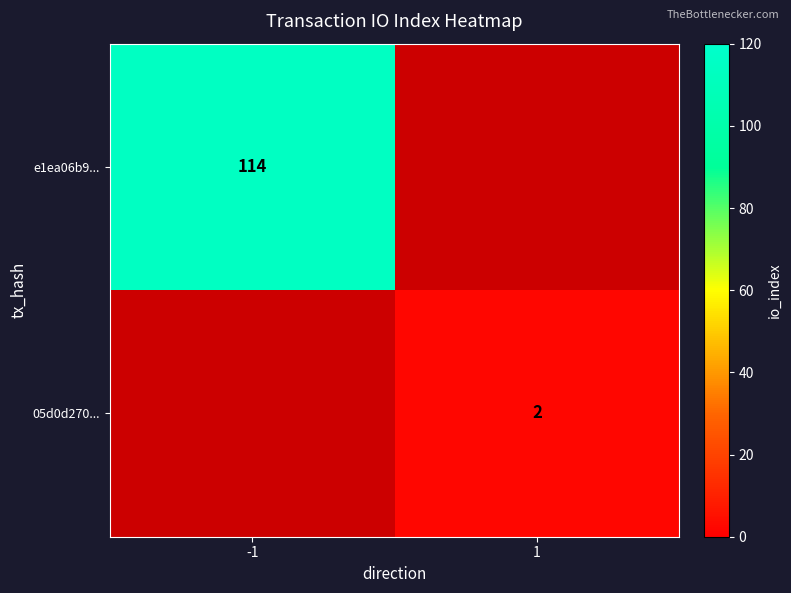

The value of e1ea06b9... at -1 is 114. True or false?

True